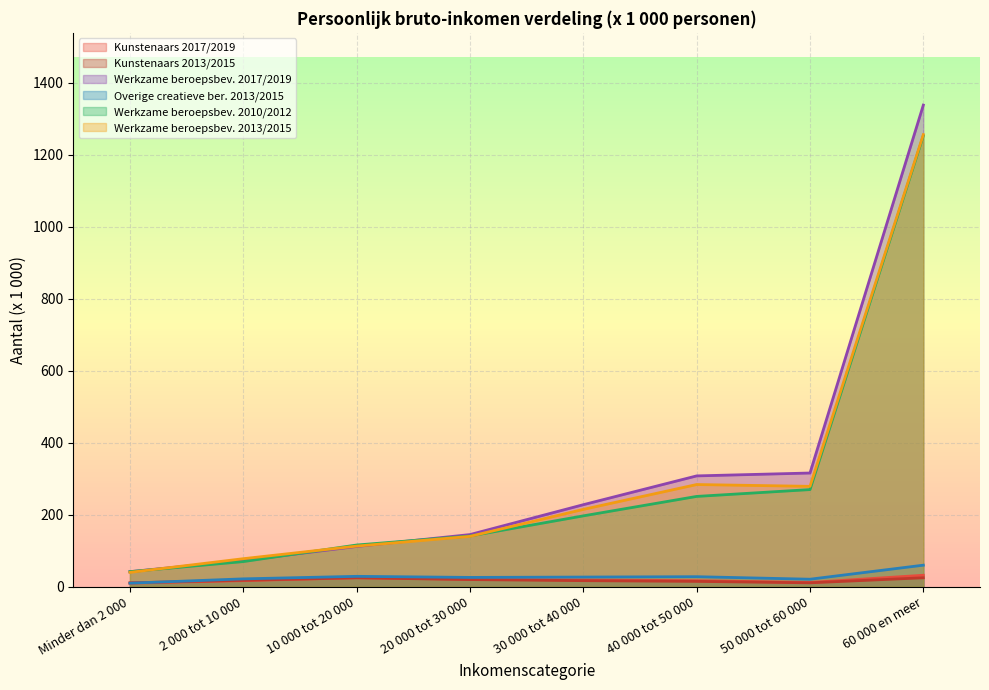

Is the value of Werkzame beroepsbev. 2017/2019 at 30 000 tot 40 000 greater than the value of Werkzame beroepsbev. 2010/2012 at 60 000 en meer?

No